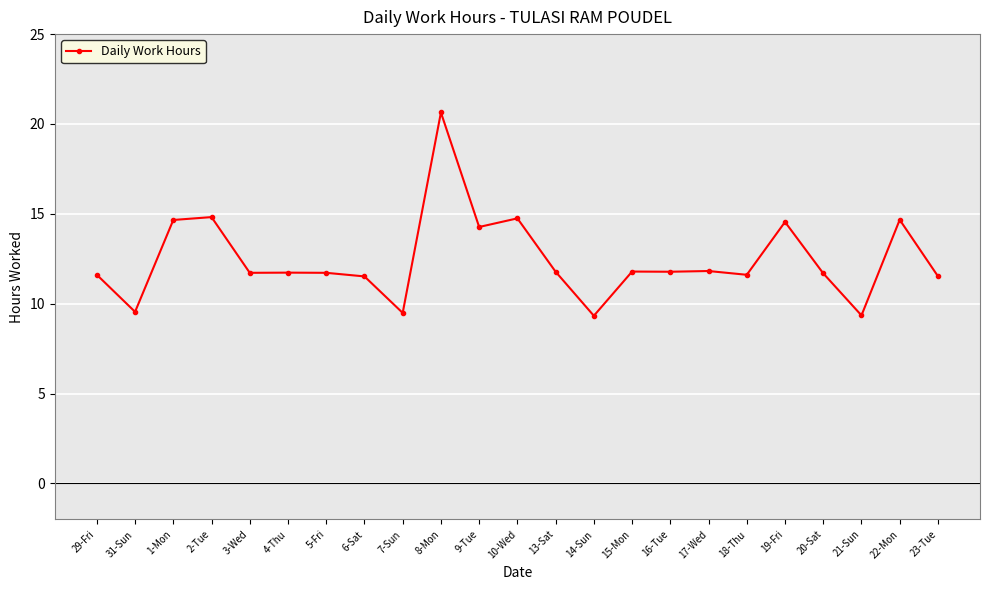

At which label does the data first exceed 11?

29-Fri